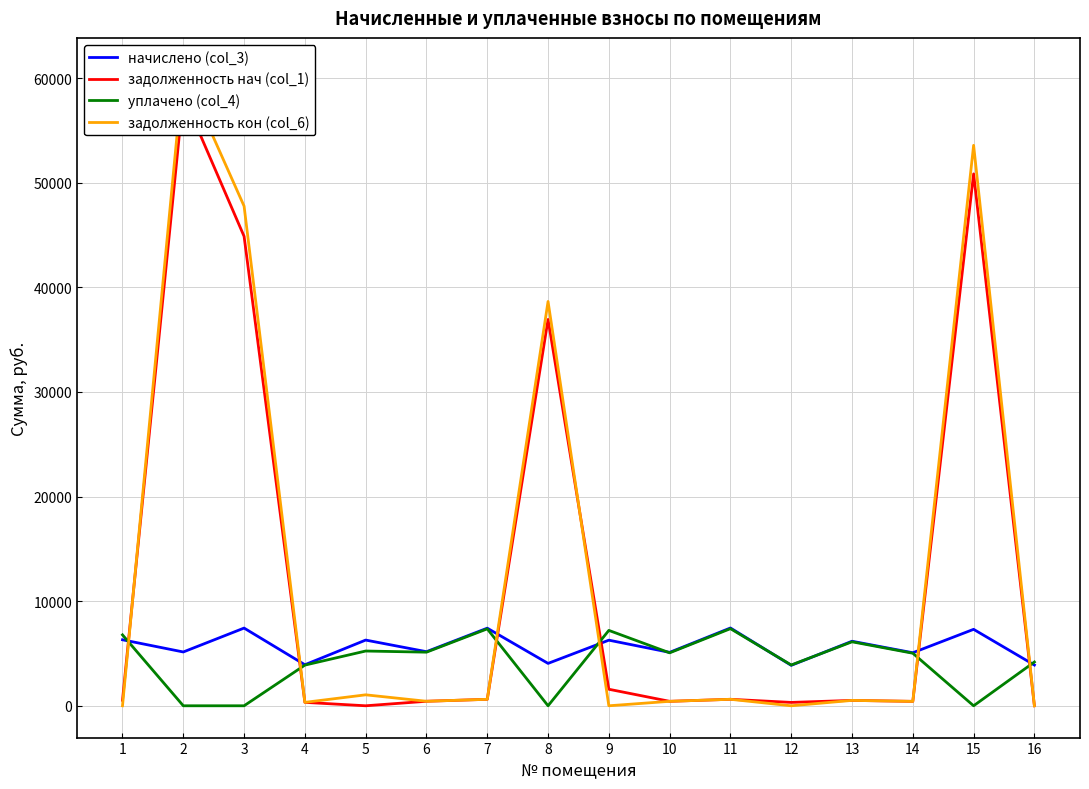

At which category does уплачено (col_4) reach its first local peak?

5